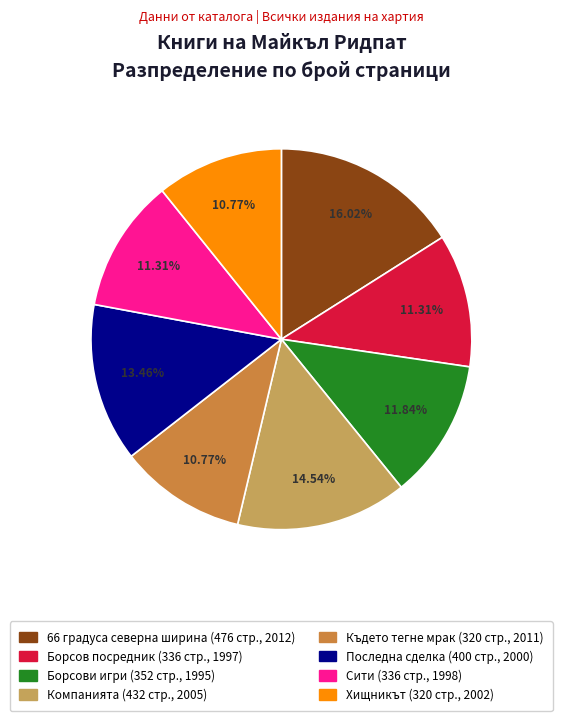

Is there any slice that represents more than half of the pie?

No